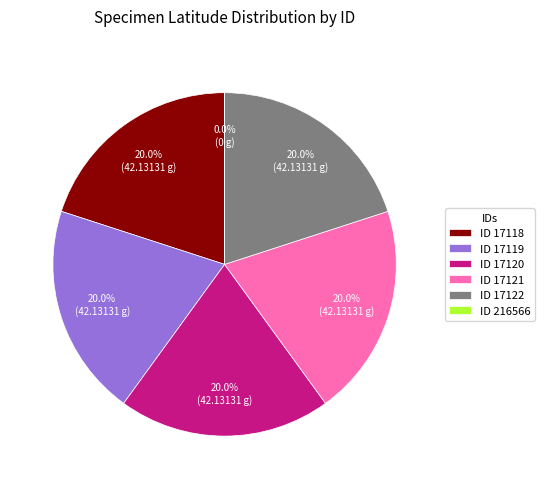

What portion of the pie excludes ID 17120?

80.0%